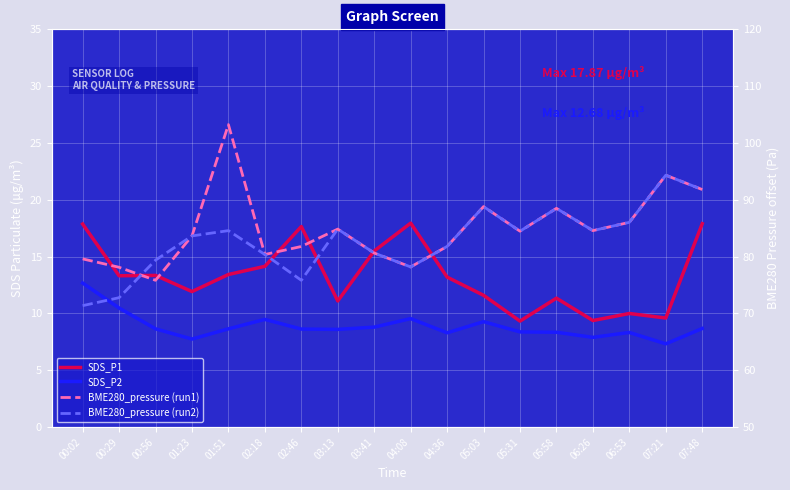

How many lines are shown in the chart?

4